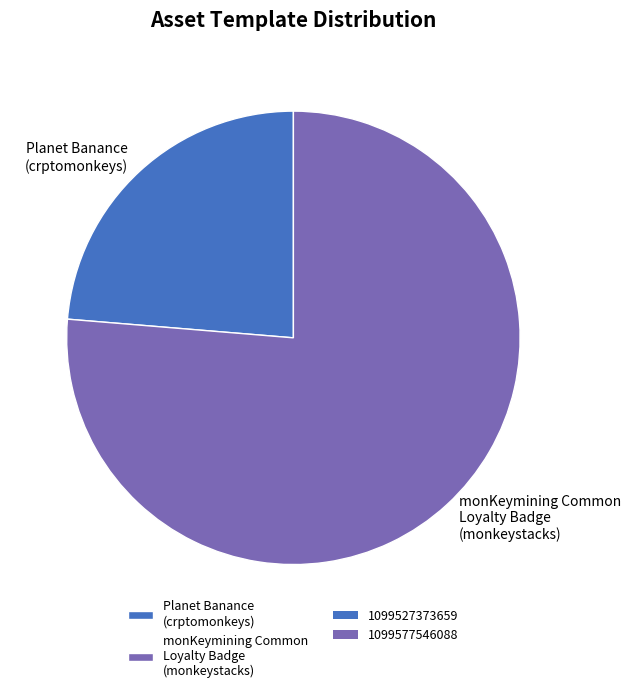

True or false: Planet Banance (crptomonkeys) accounts for 13% of the total.

False